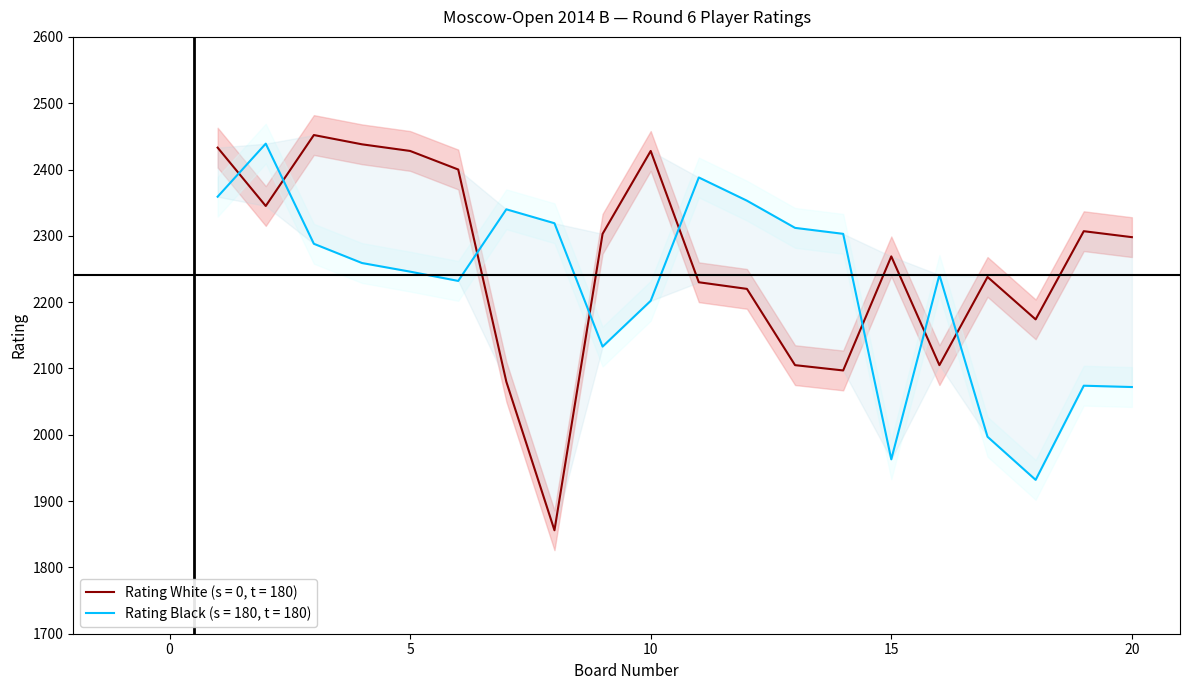

Which series has the largest total across all categories?

Rating White